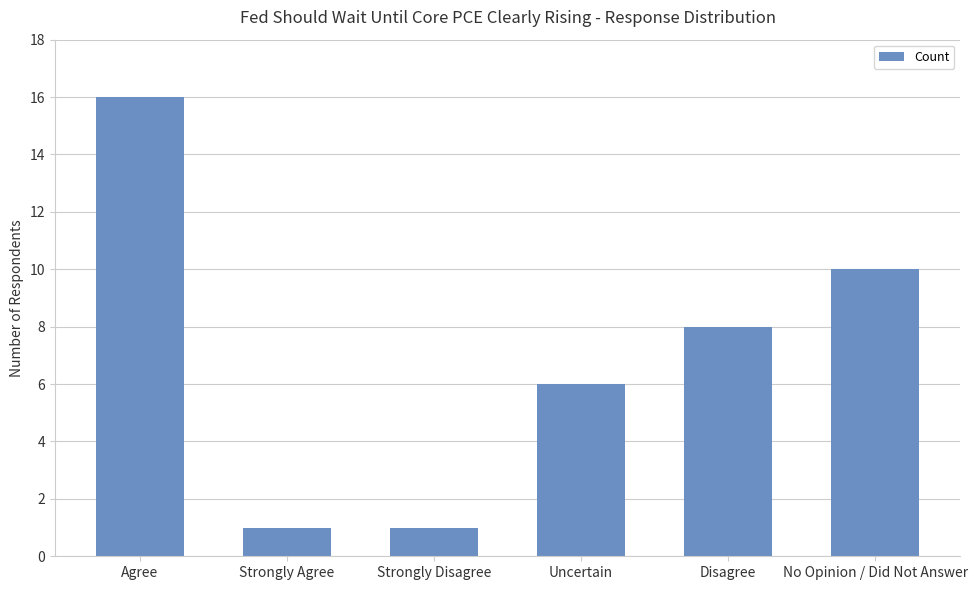

What is the greatest value displayed?

16